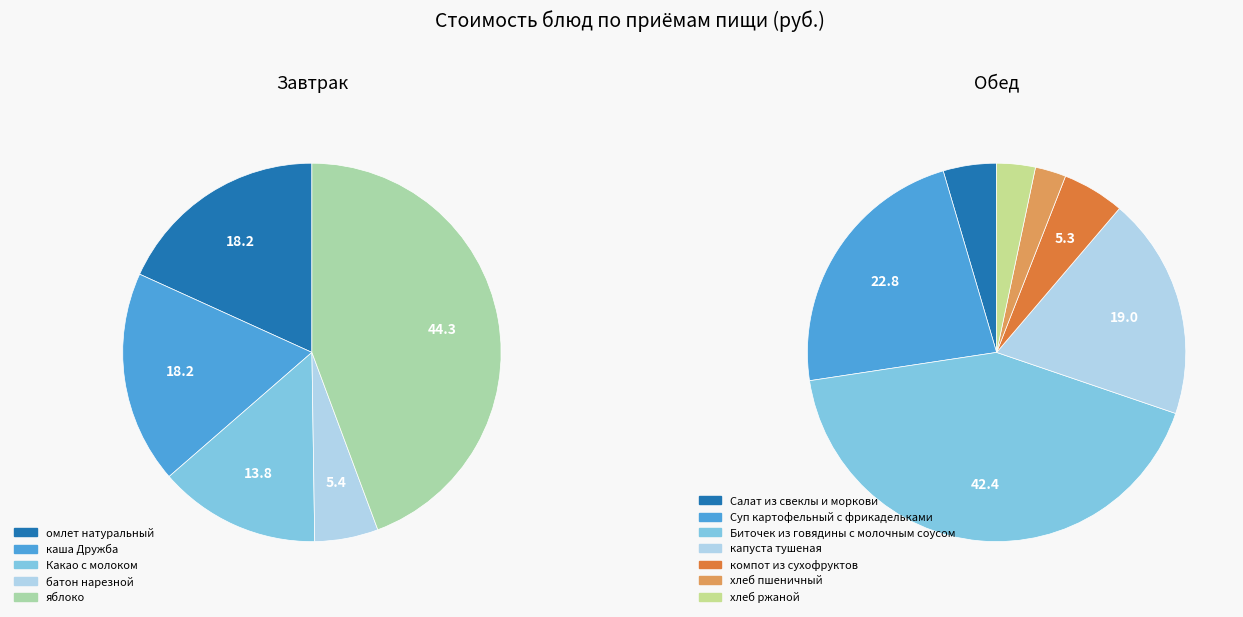

The яблоко slice represents 44% of the pie. True or false?

True